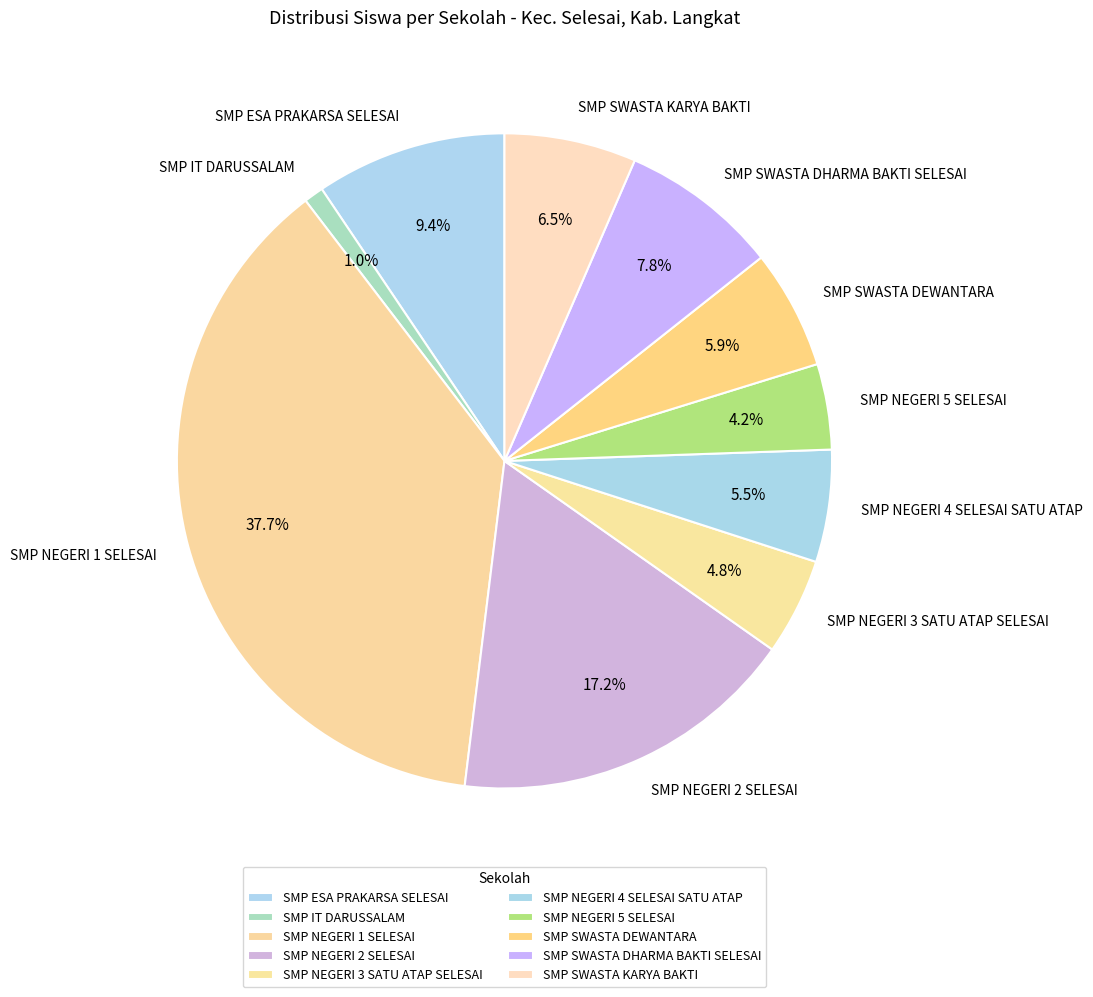

What percentage is NOT represented by SMP ESA PRAKARSA SELESAI?

90.6%